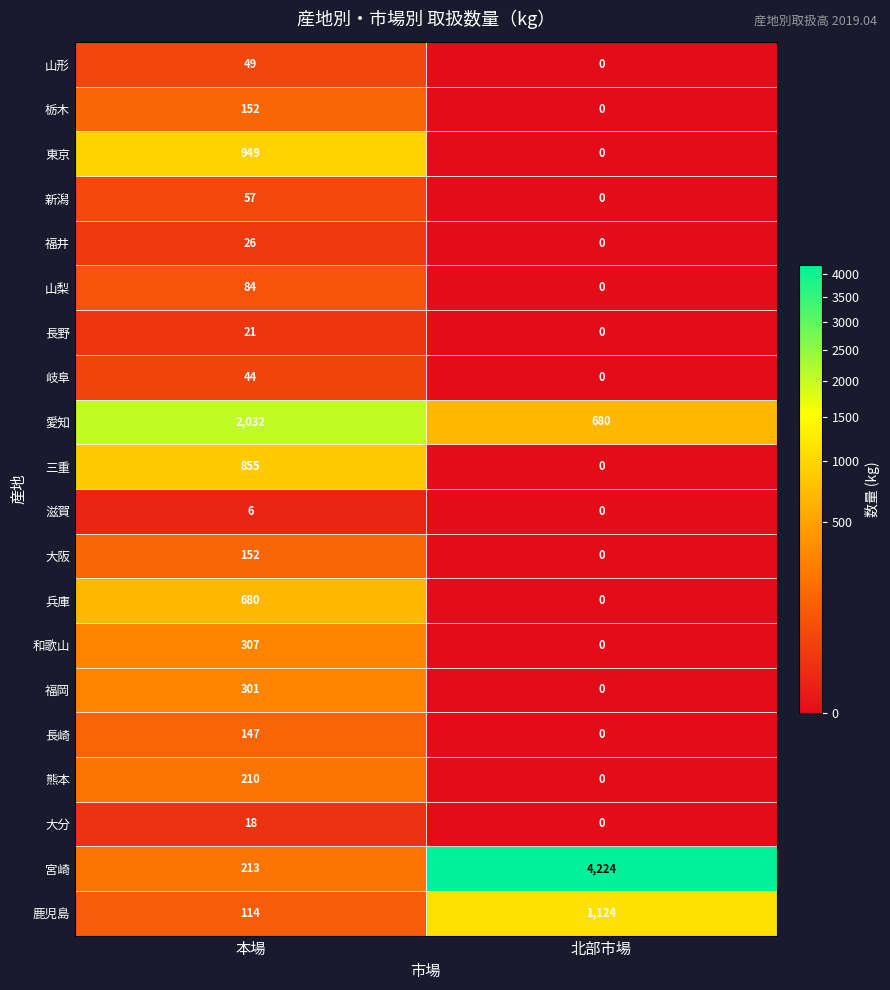

What is the difference between the 山梨 values at 本場 and 北部市場?

84